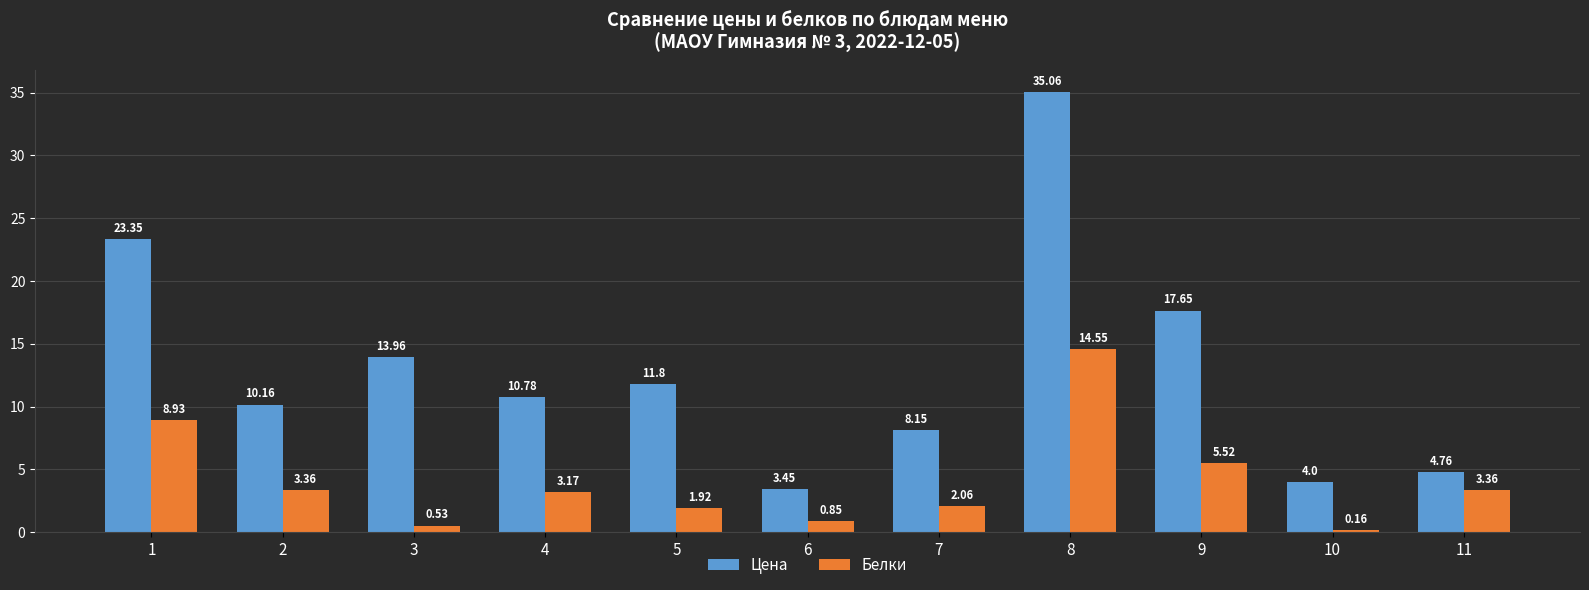

At how many categories does at least one series exceed 1?

11